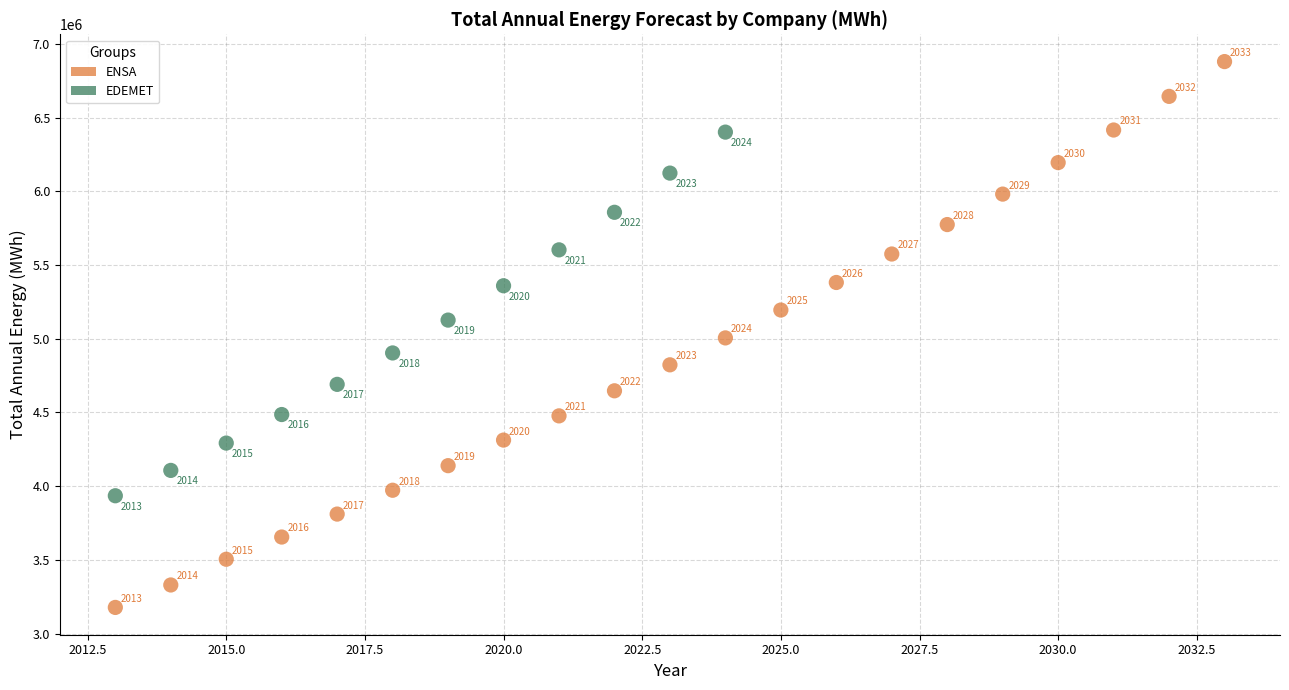

Which series reaches the maximum Y coordinate?

ENSA